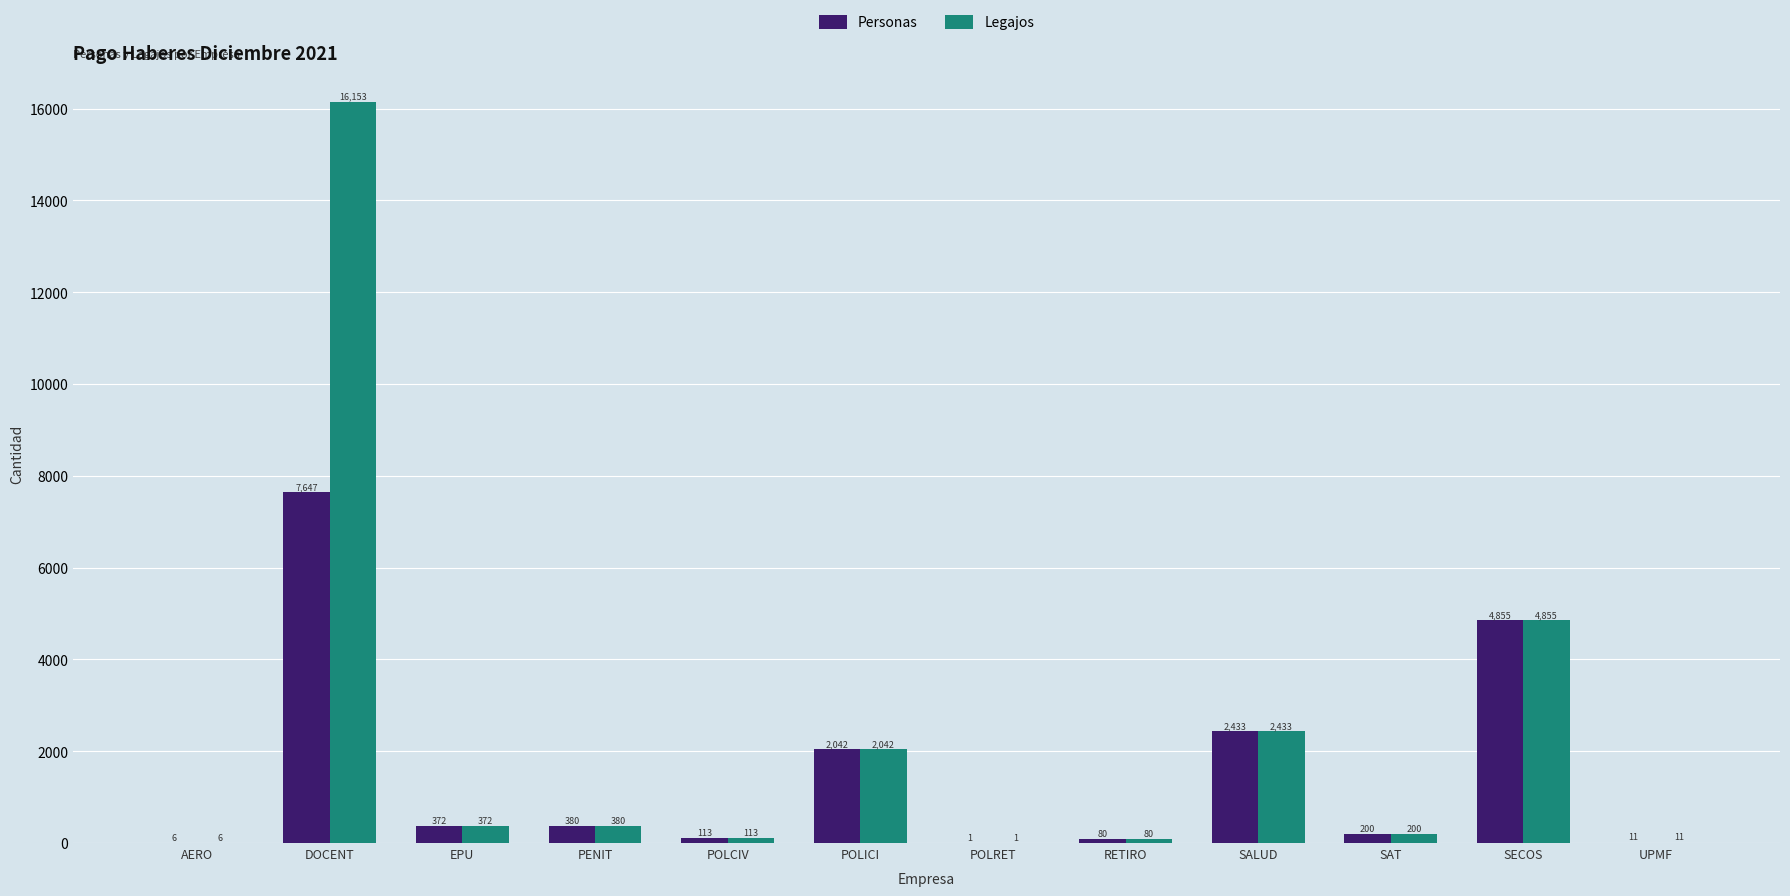

Is the value of Legajos at SECOS greater than the value of Personas at RETIRO?

Yes